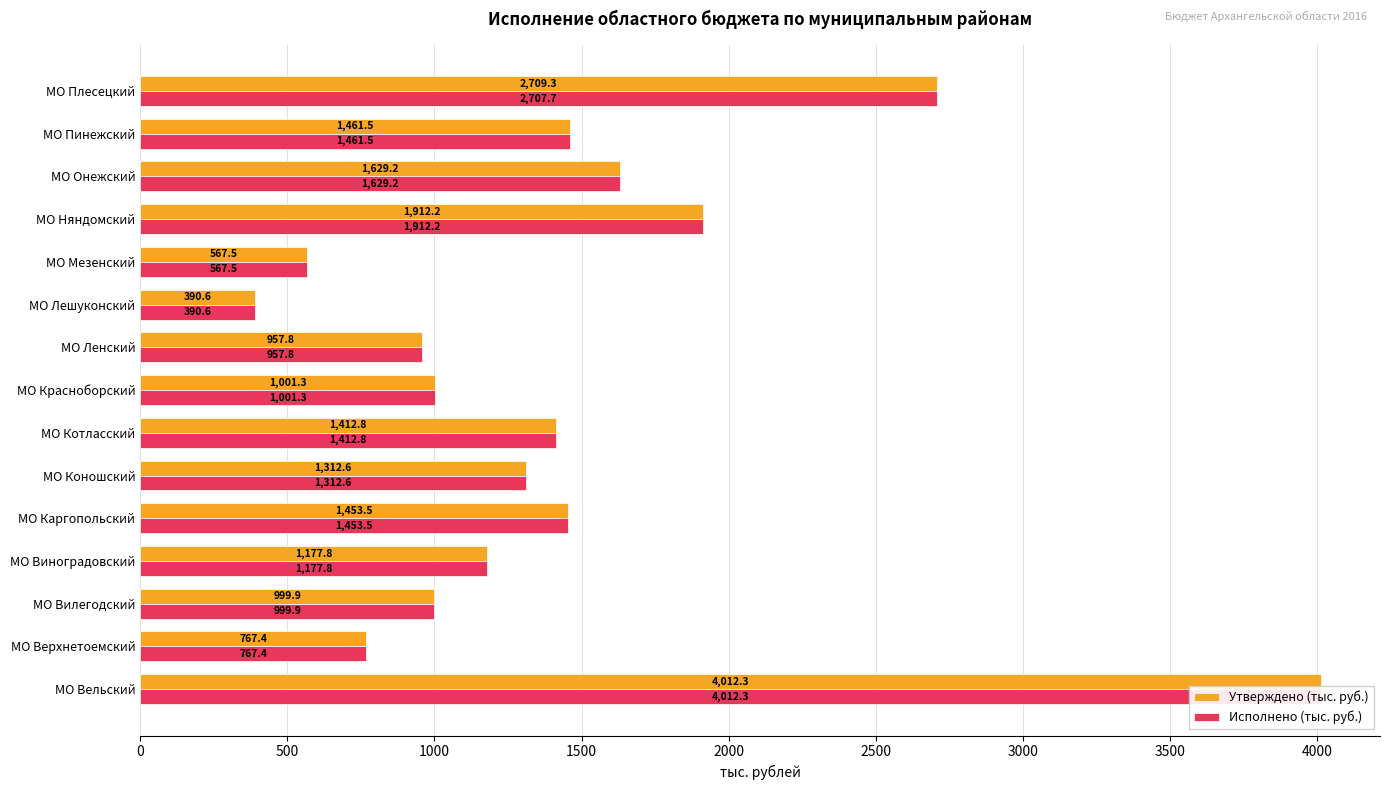

Are the bars horizontal?

Yes